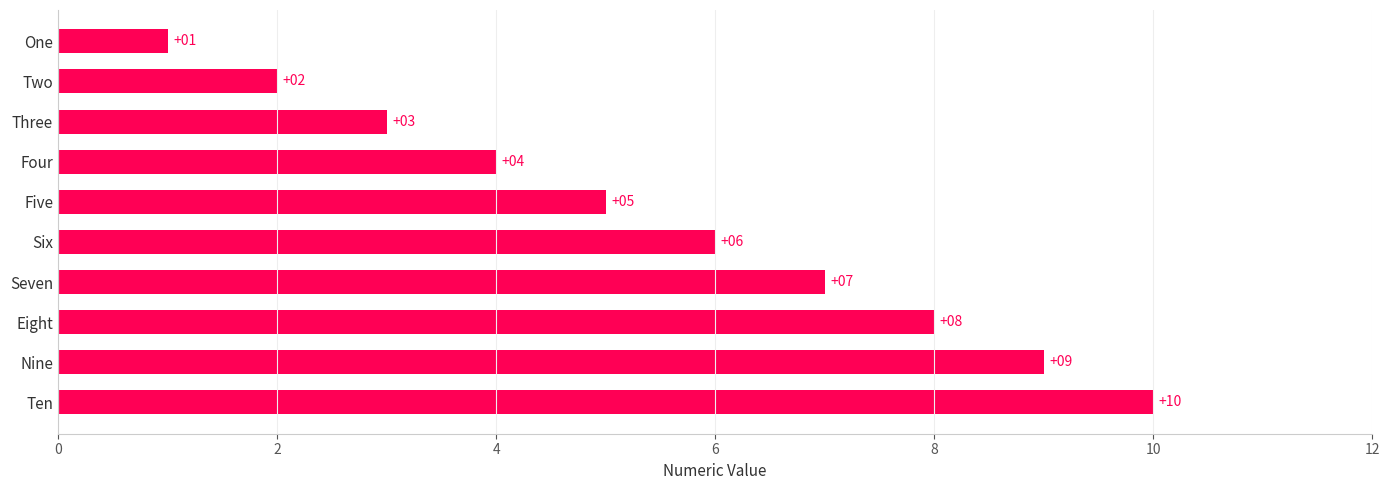

Rank the categories by value from highest to lowest.

Ten, Nine, Eight, Seven, Six, Five, Four, Three, Two, One